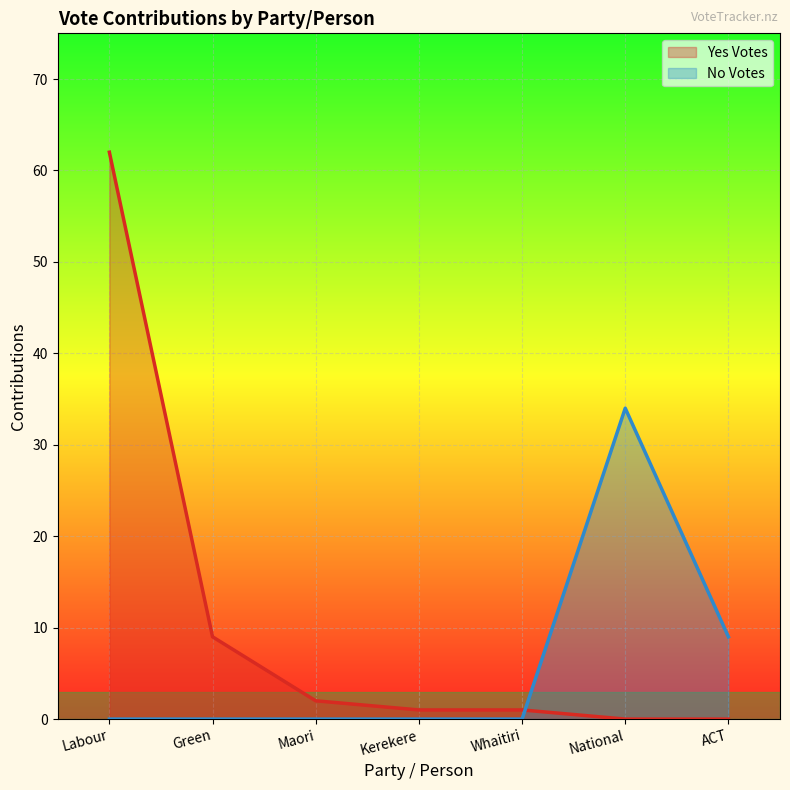

At which label does No Votes reach its minimum?

Labour